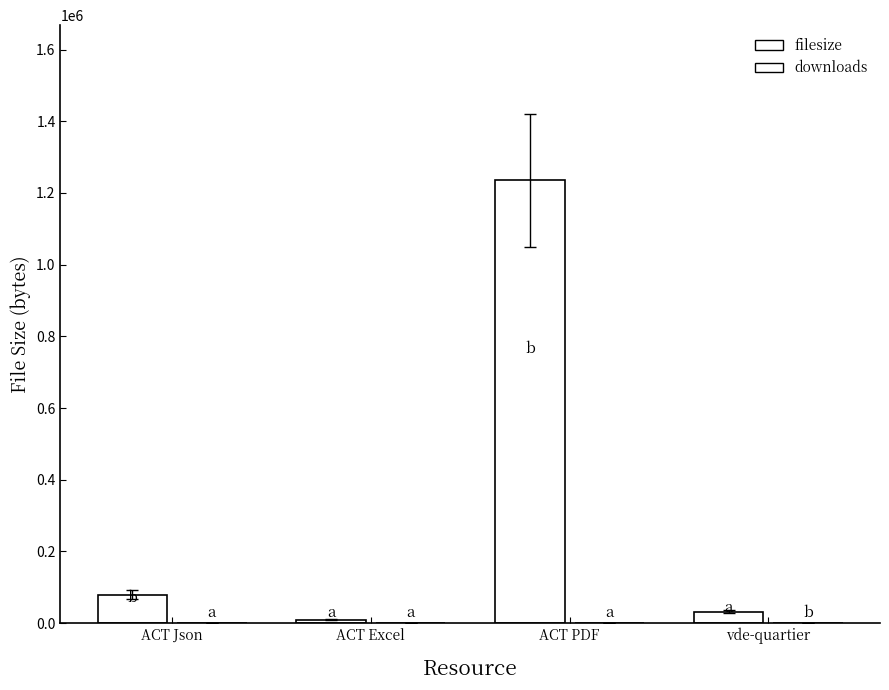

Which has a higher value, ACT Excel or vde-quartier?

vde-quartier